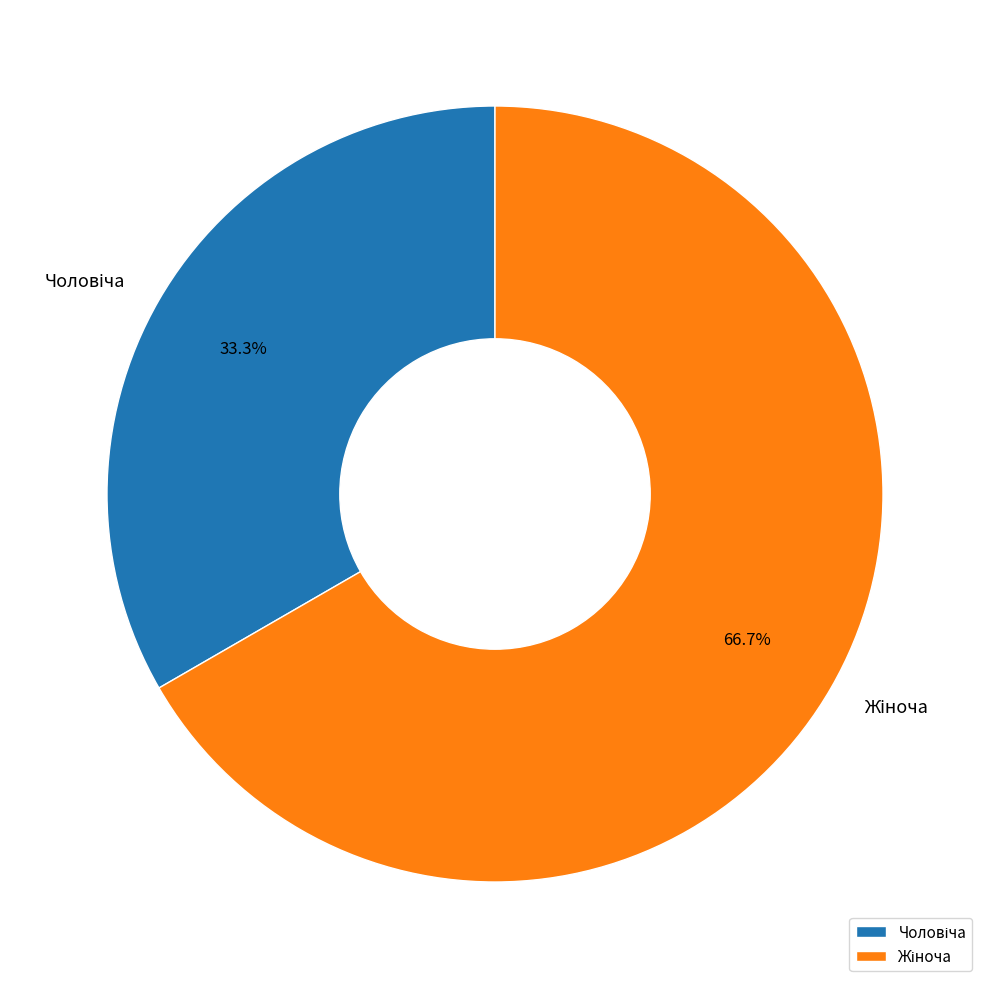

Does any single category account for the majority?

Yes